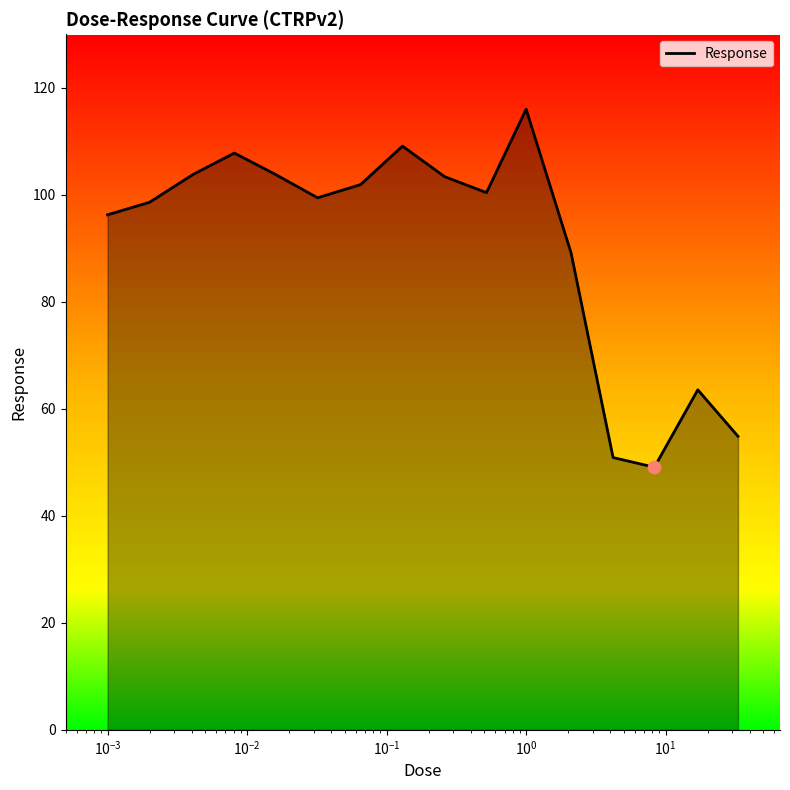

What is the difference between the maximum and minimum values?

66.9